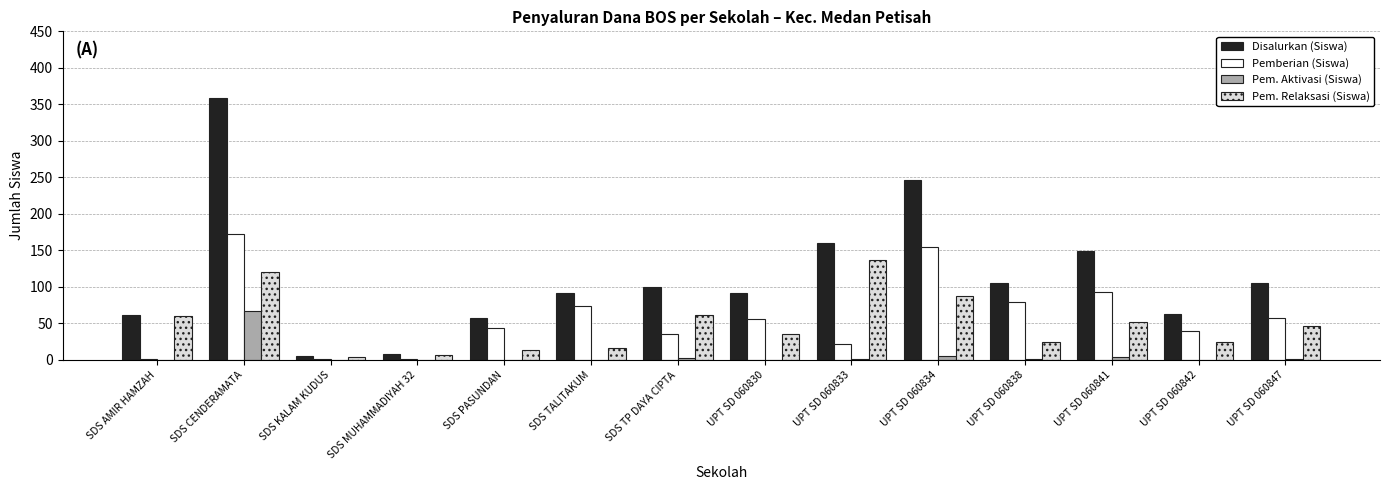

Is it true that Disalurkan (Siswa) equals 48 at UPT SD 060847?

False